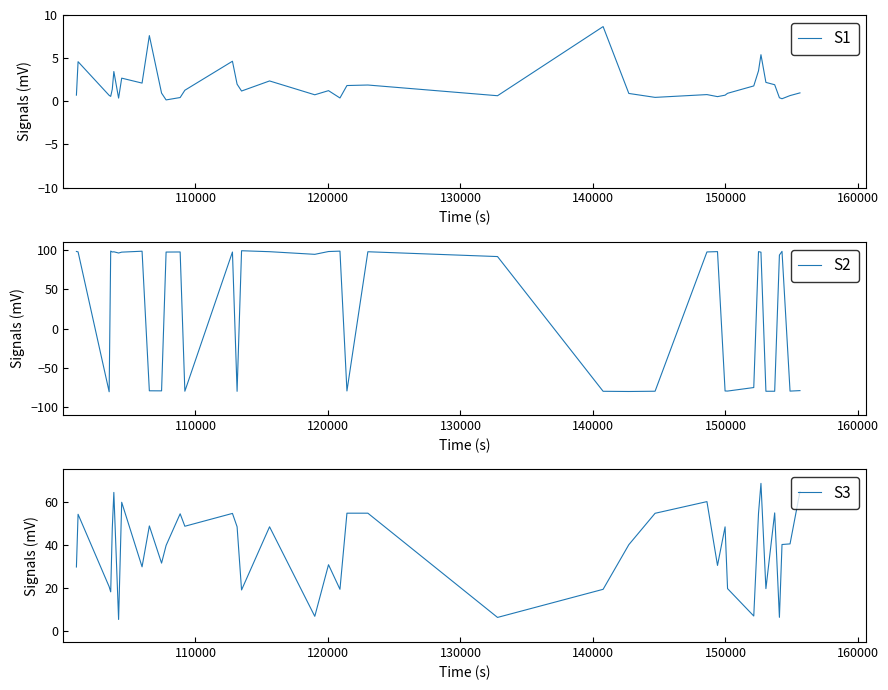

How many values in the S2 series exceed 97?

20